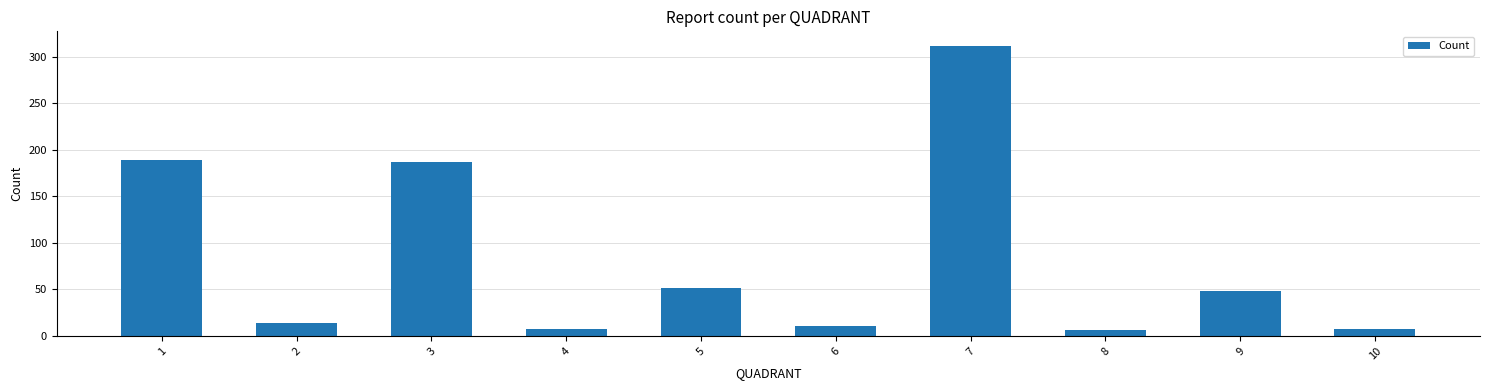

Approximately how many times larger is the value at 7 compared to 4?

39.0